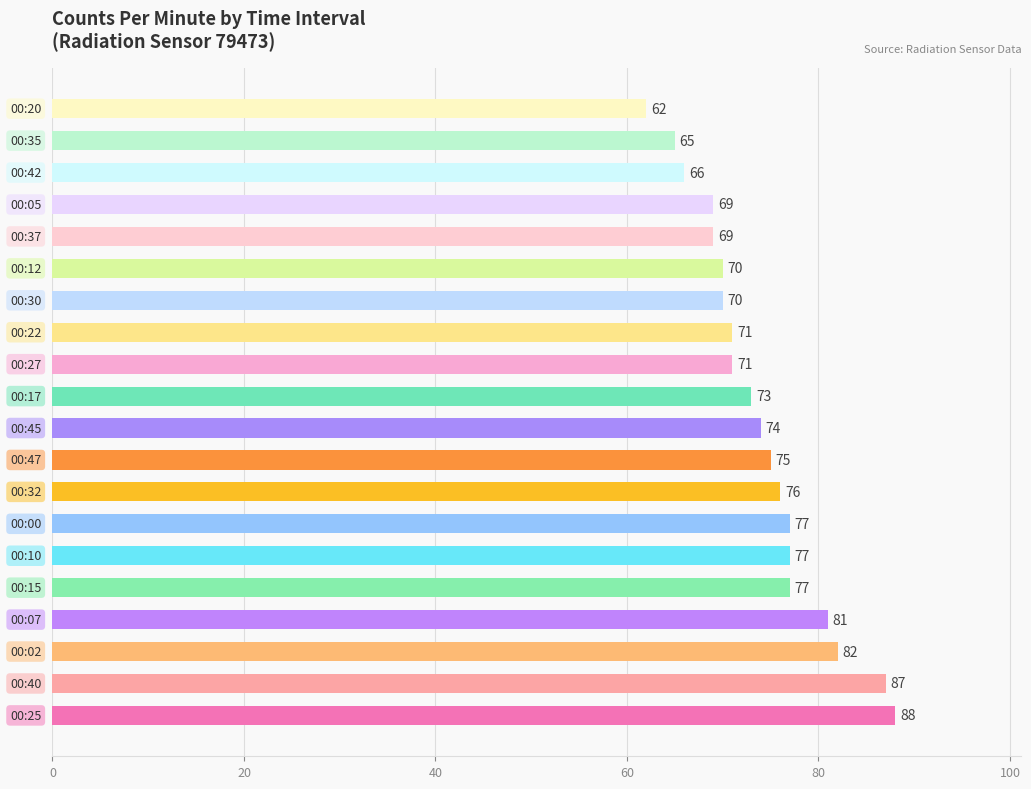

What is the greatest value displayed?

88